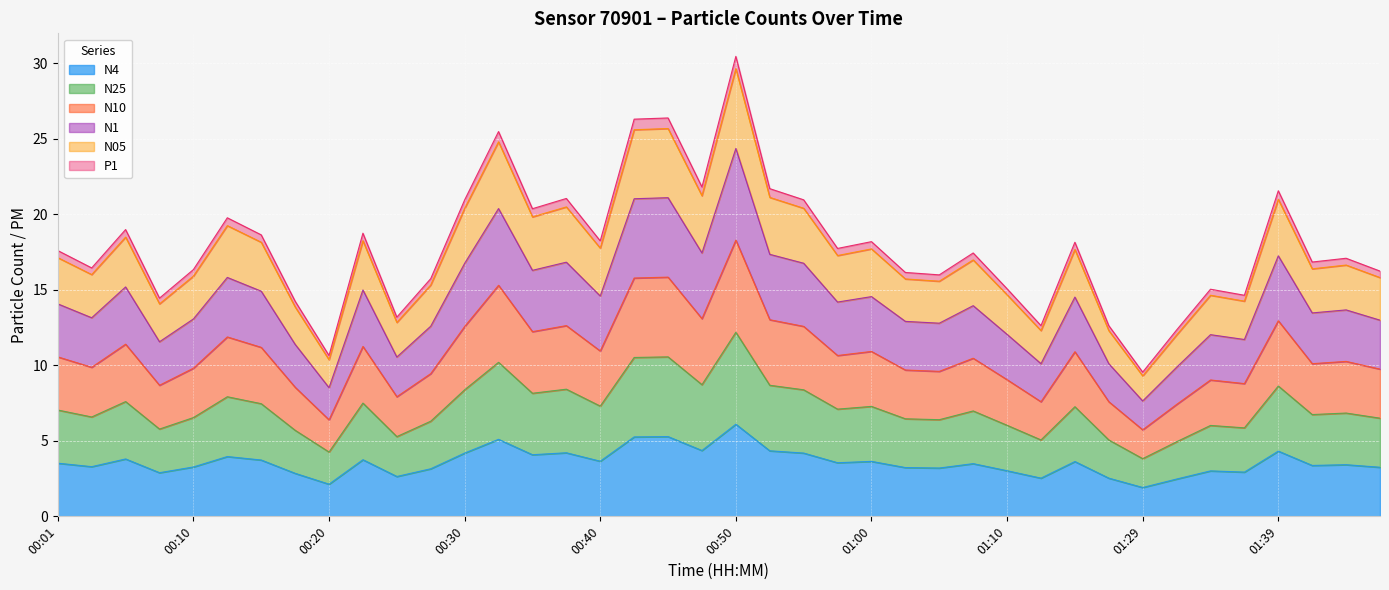

True or false: N05 and N10 intersect in this chart.

False